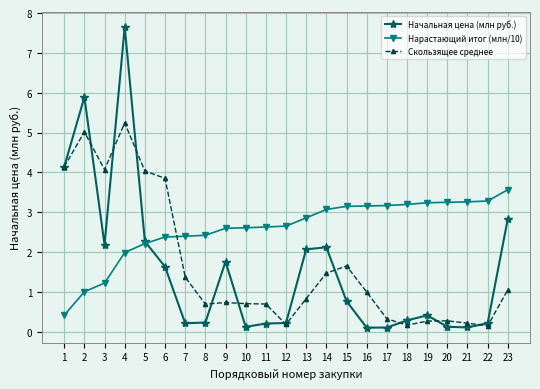

At which category does Начальная цена (млн руб.) reach its first local valley?

3